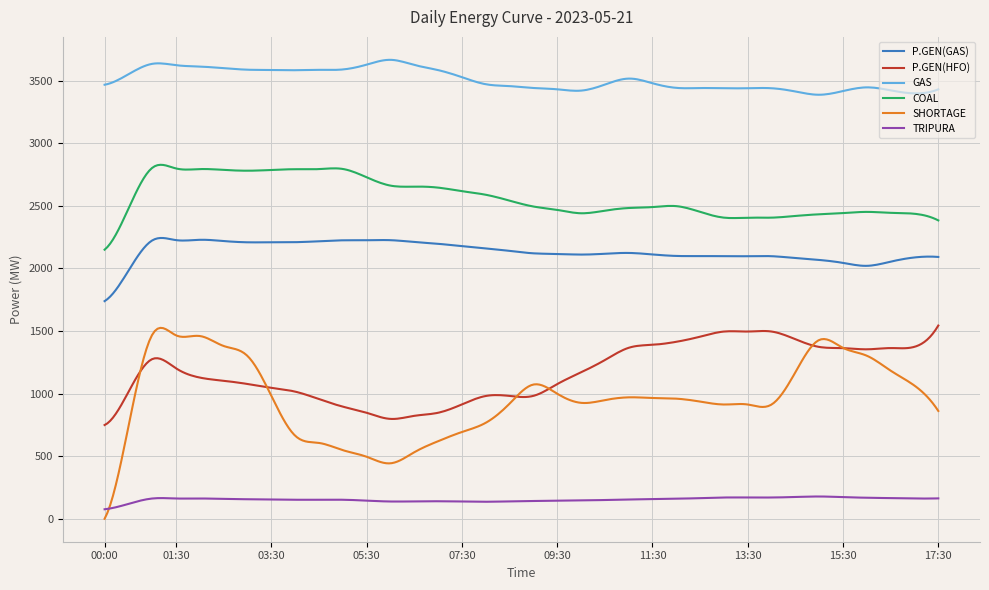

True or false: COAL and SHORTAGE cross at least once.

False